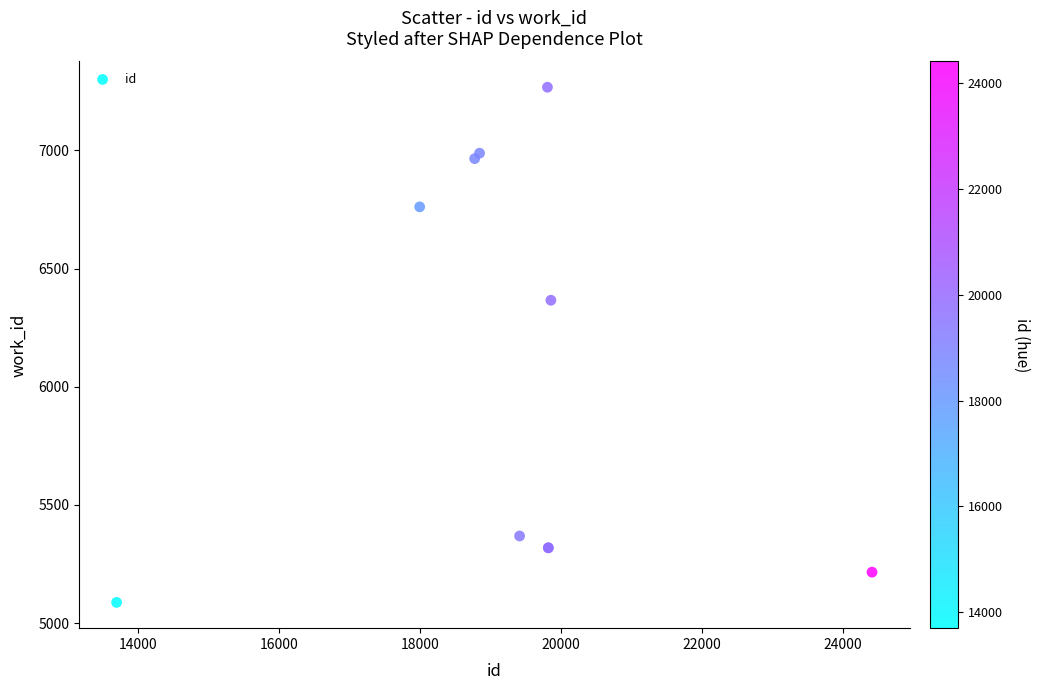

What Y value in the scatter plot is closest to 6177?

6366